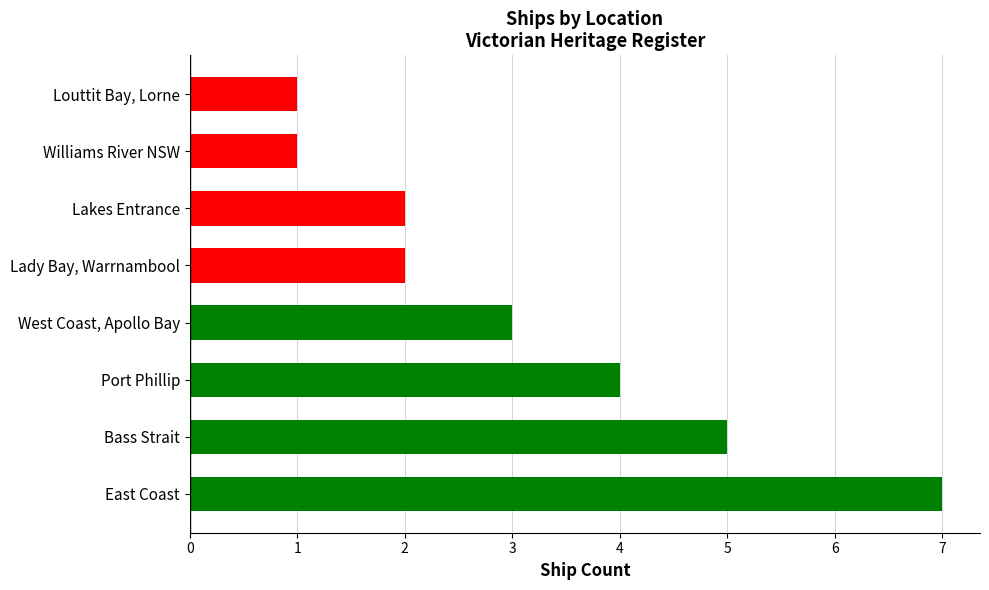

The chart shows a value of 4 at East Coast. True or false?

False